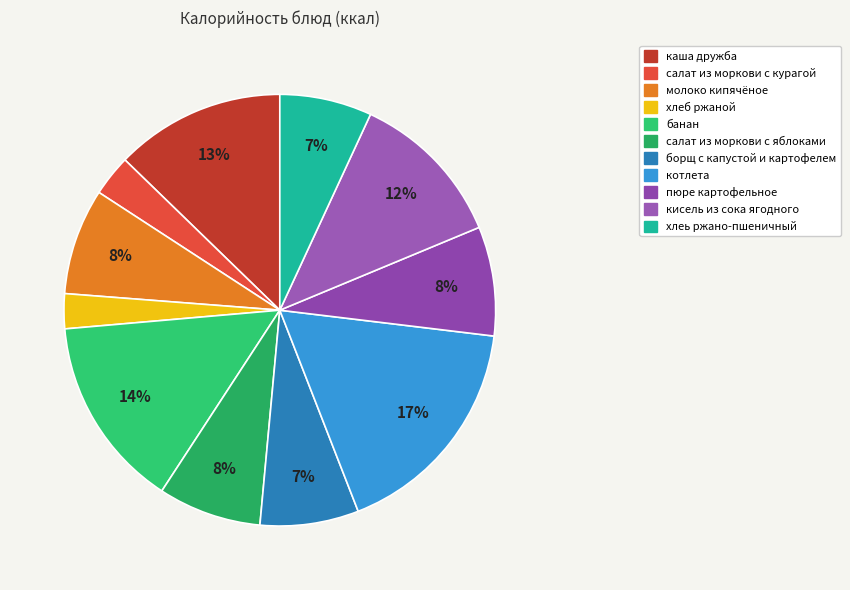

To the nearest percent, what is the average slice percentage?

9%